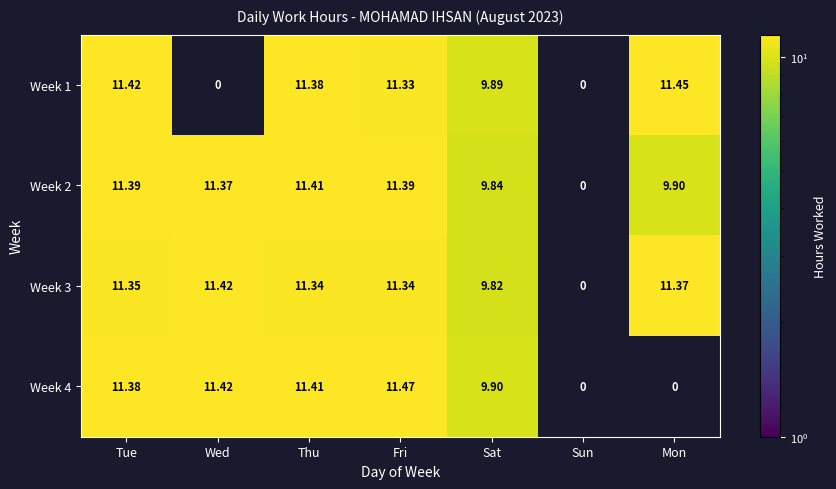

Where is Week 2 nearest to the value 5?

Sat